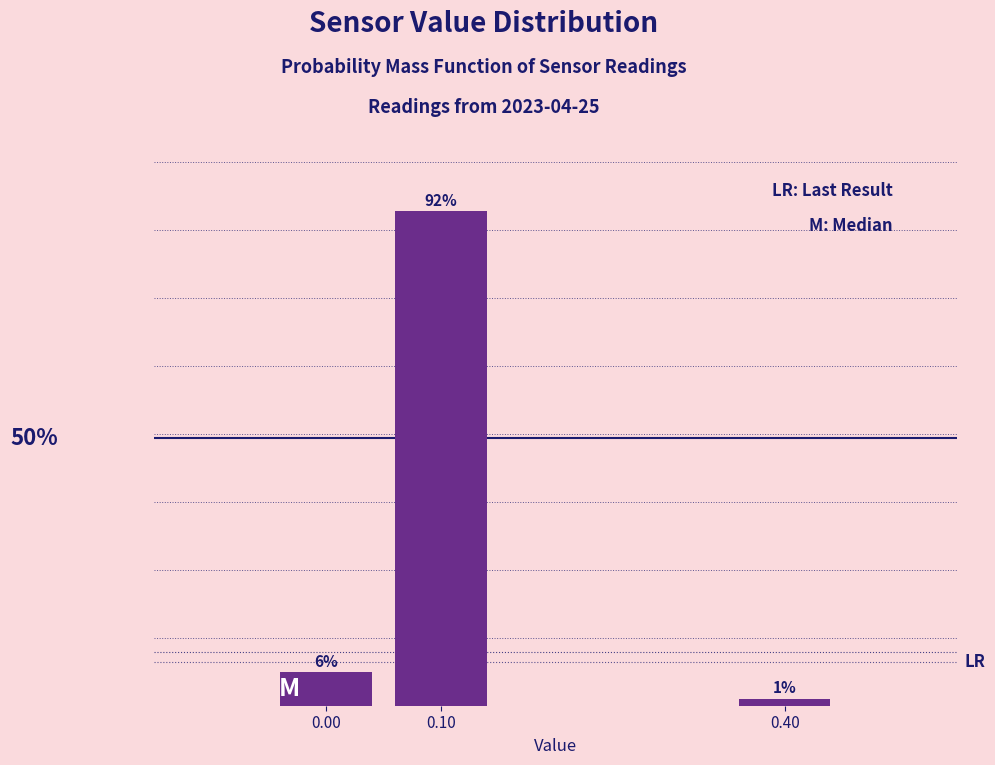

Does the chart contain any negative values?

No